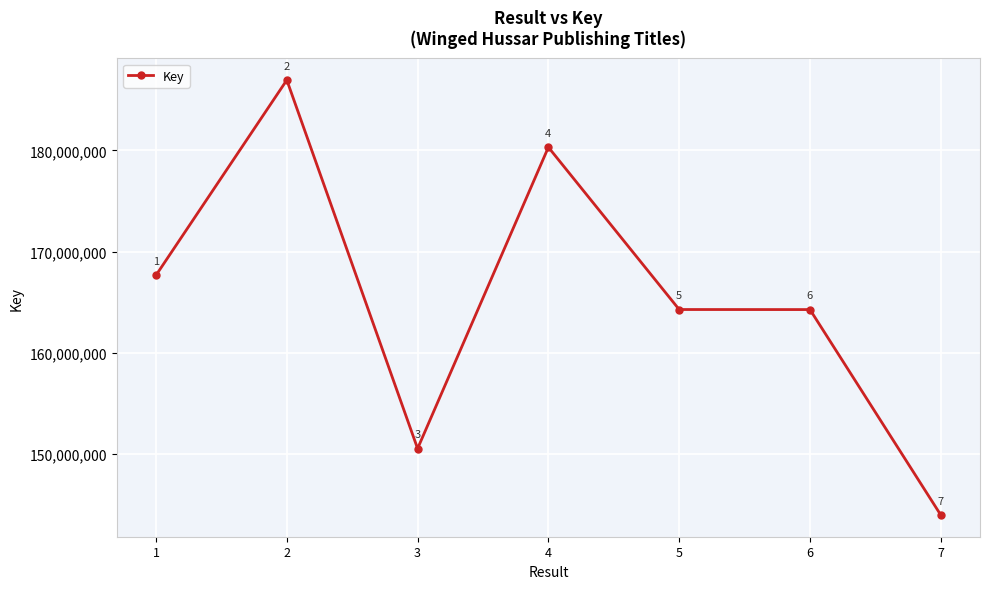

Reading left to right, transcribe all the data shown in this chart.

167663235	186942684	150544008	180306026	164277703	164272667	143984286